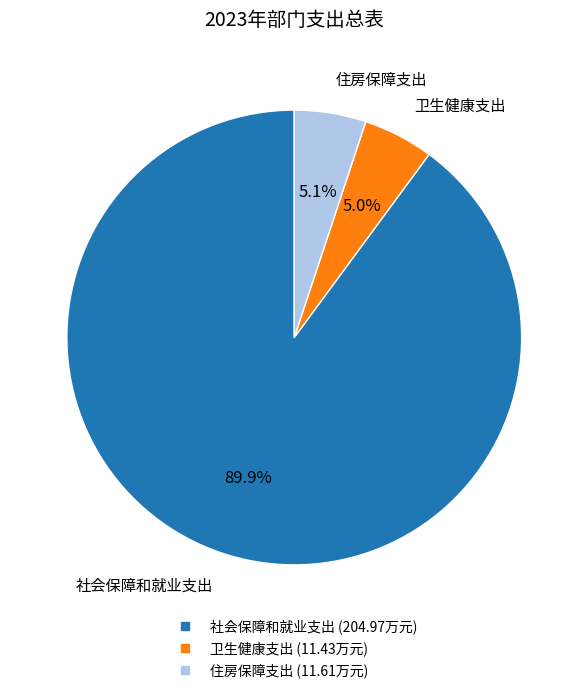

True or false: 住房保障支出 accounts for 18% of the total.

False